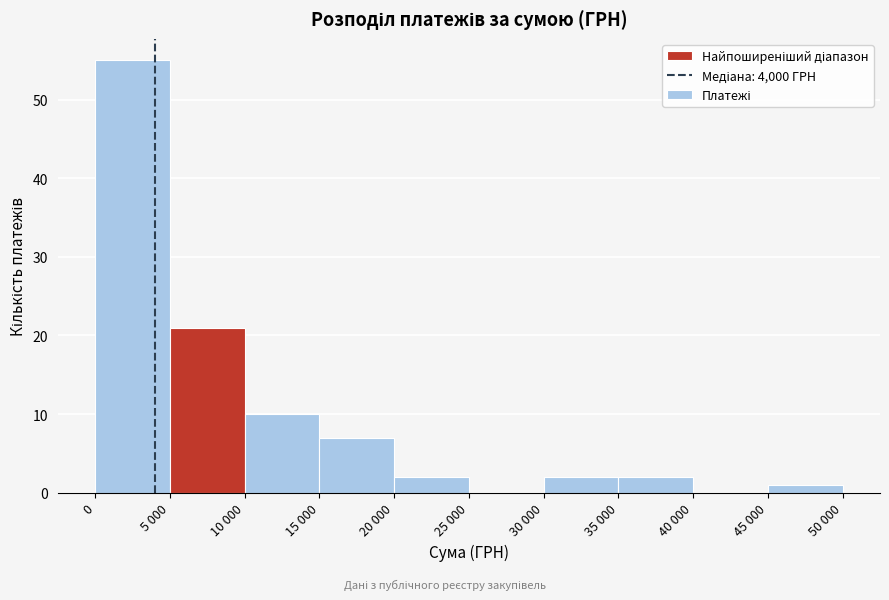

Reading left to right, list all the values displayed in this chart.

0=55	5 000=21	10 000=10	15 000=7	20 000=2	25 000=0	30 000=2	35 000=2	40 000=0	45 000=1